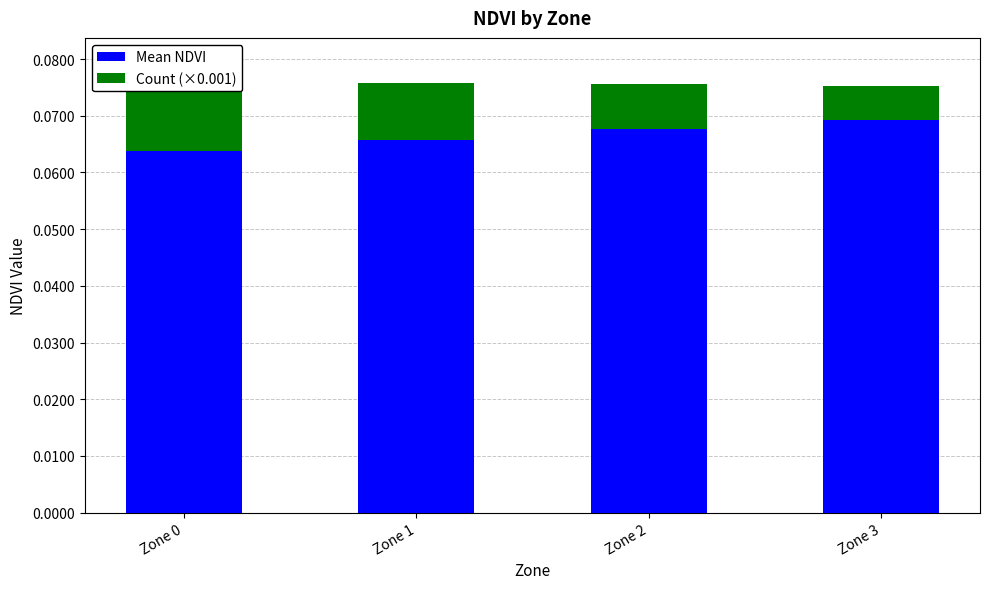

How many bars are there in each group?

2